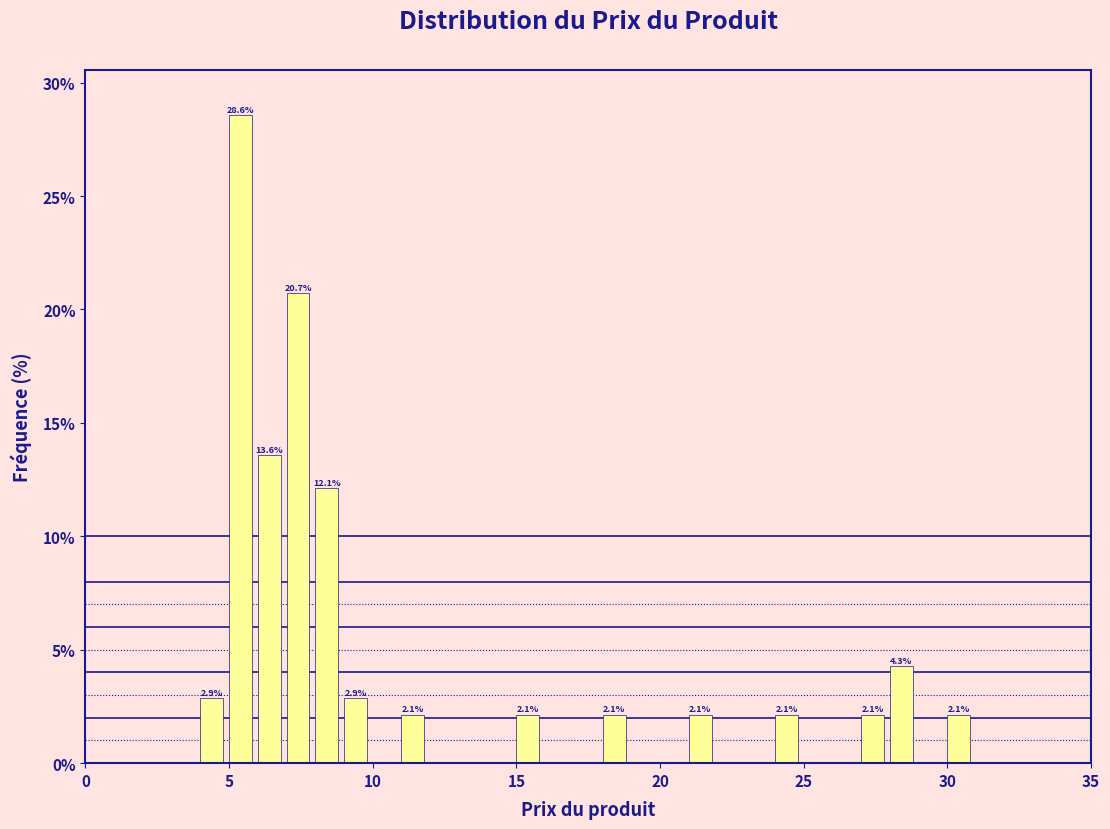

Around what value on the x-axis is the tallest bar? Give the approximate position of its centre, as read against the axis.

5.5